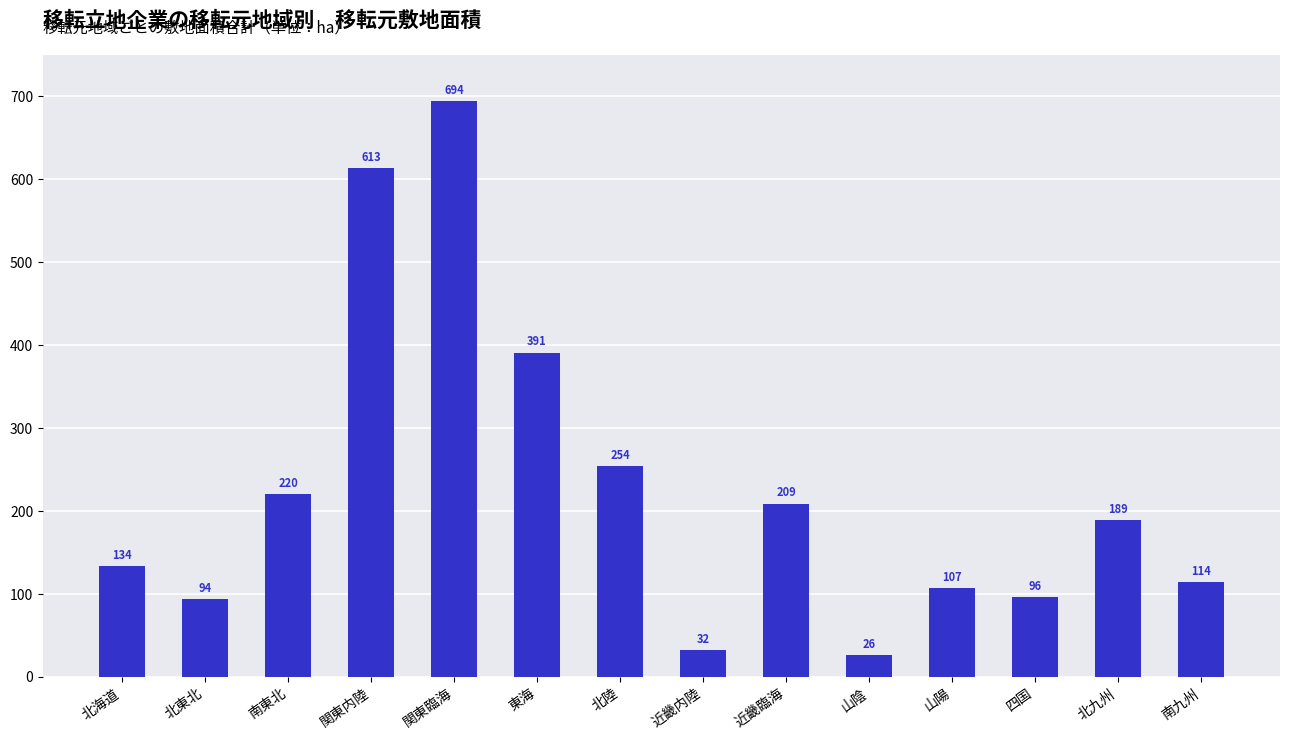

Rank the categories by value from highest to lowest.

関東臨海, 関東内陸, 東海, 北陸, 南東北, 近畿臨海, 北九州, 北海道, 南九州, 山陽, 四国, 北東北, 近畿内陸, 山陰